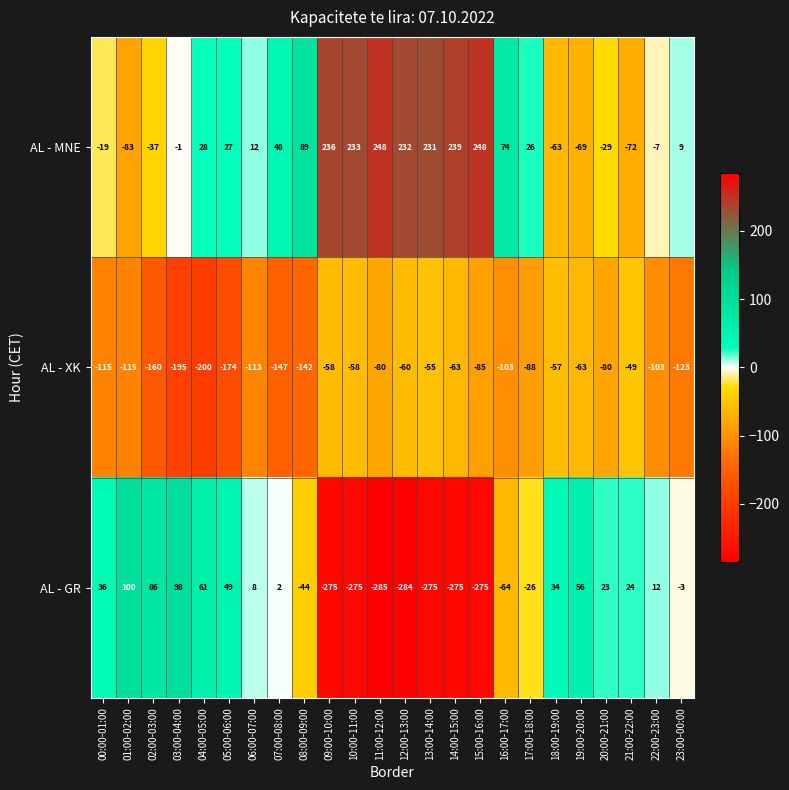

List the series in order of their overall mean, highest first.

AL - MNE, AL - GR, AL - XK